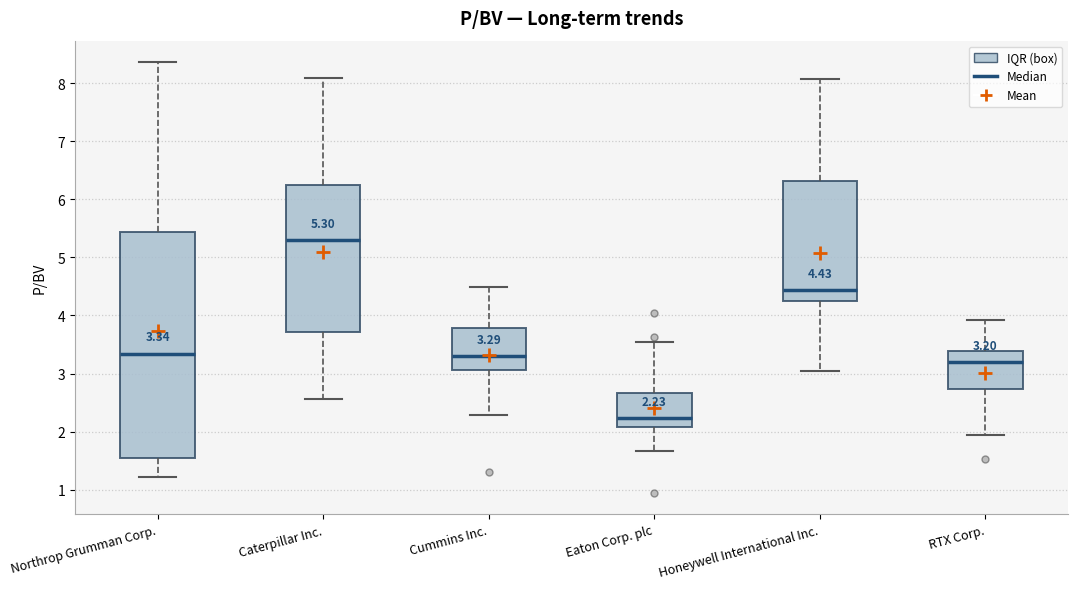

Which box's median line is the highest?

Caterpillar Inc.